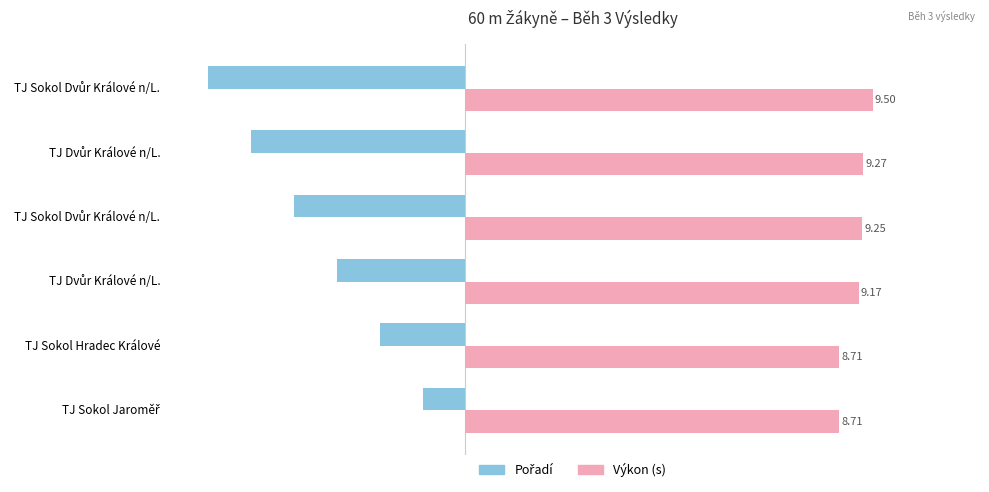

How many categories are shown in the chart?

6